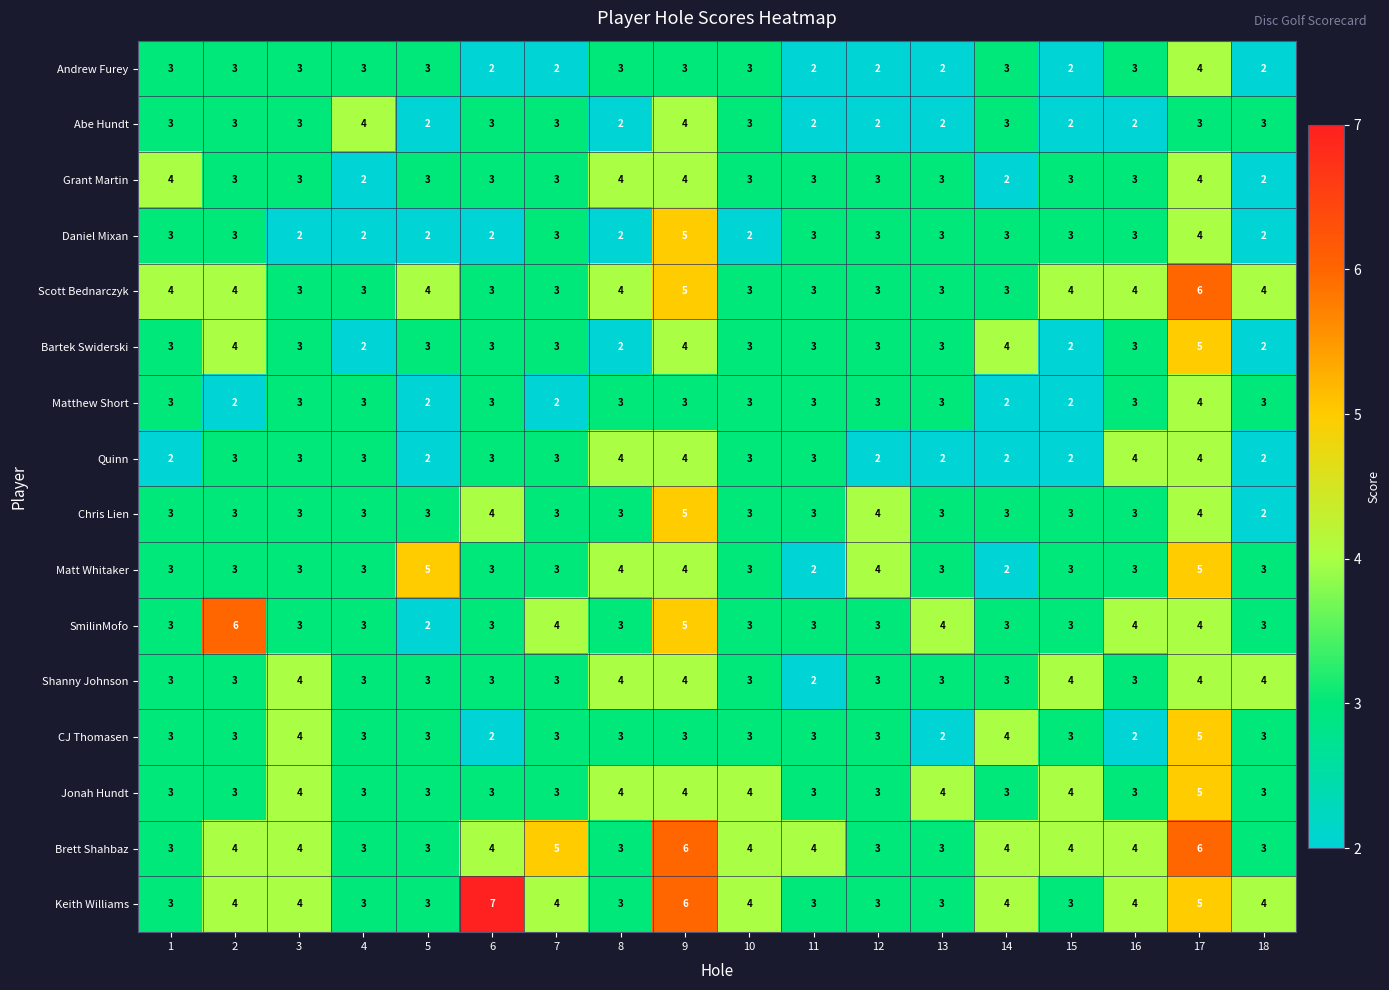

What is the sum of all Quinn values?

51